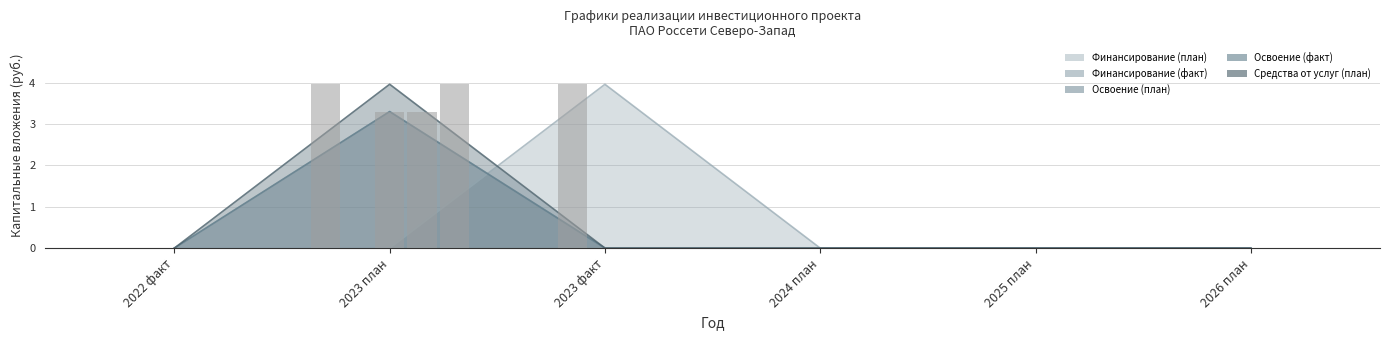

Count the number of data series in this chart.

5